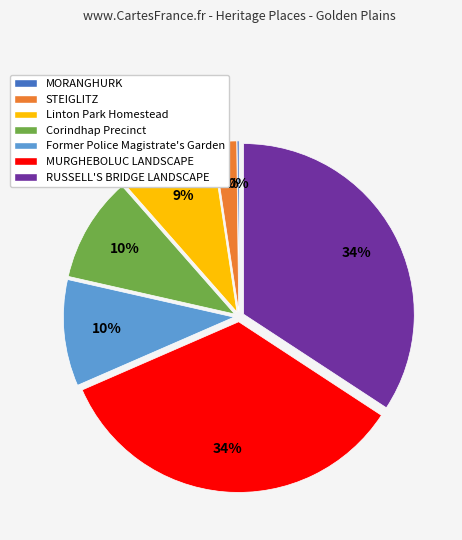

Do RUSSELL'S BRIDGE LANDSCAPE and STEIGLITZ together represent more than half of the pie?

No